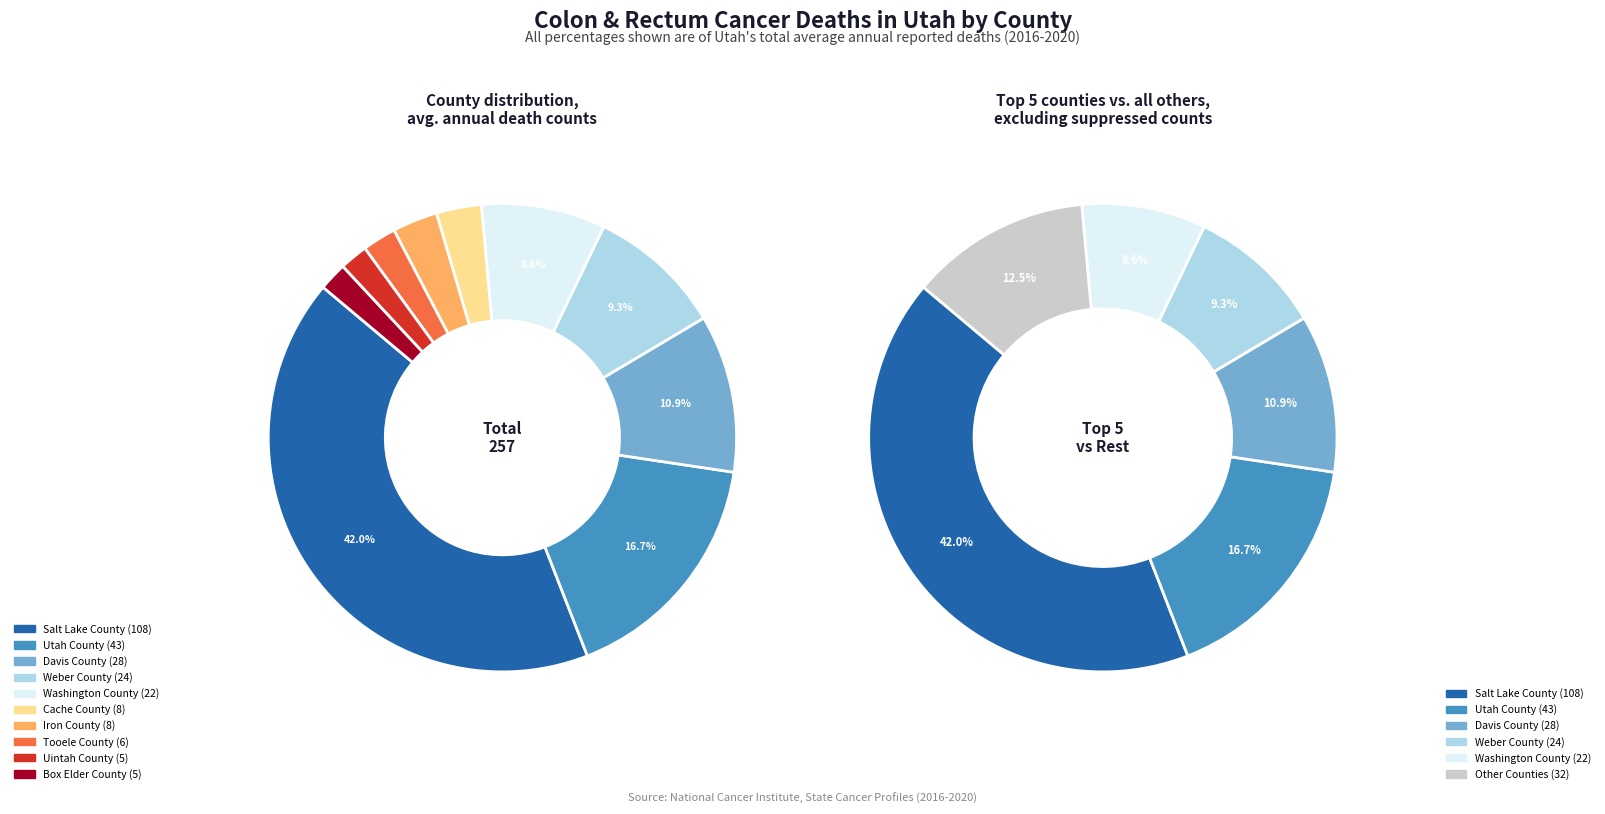

To the nearest percent, what percentage of the pie is Iron County?

3%